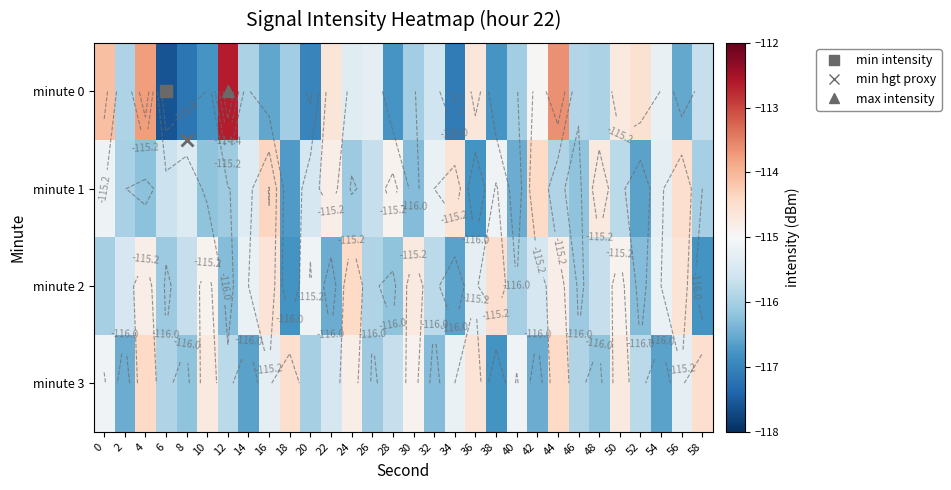

What is the difference between the maximum and minimum values in the minute 3 series?

2.4